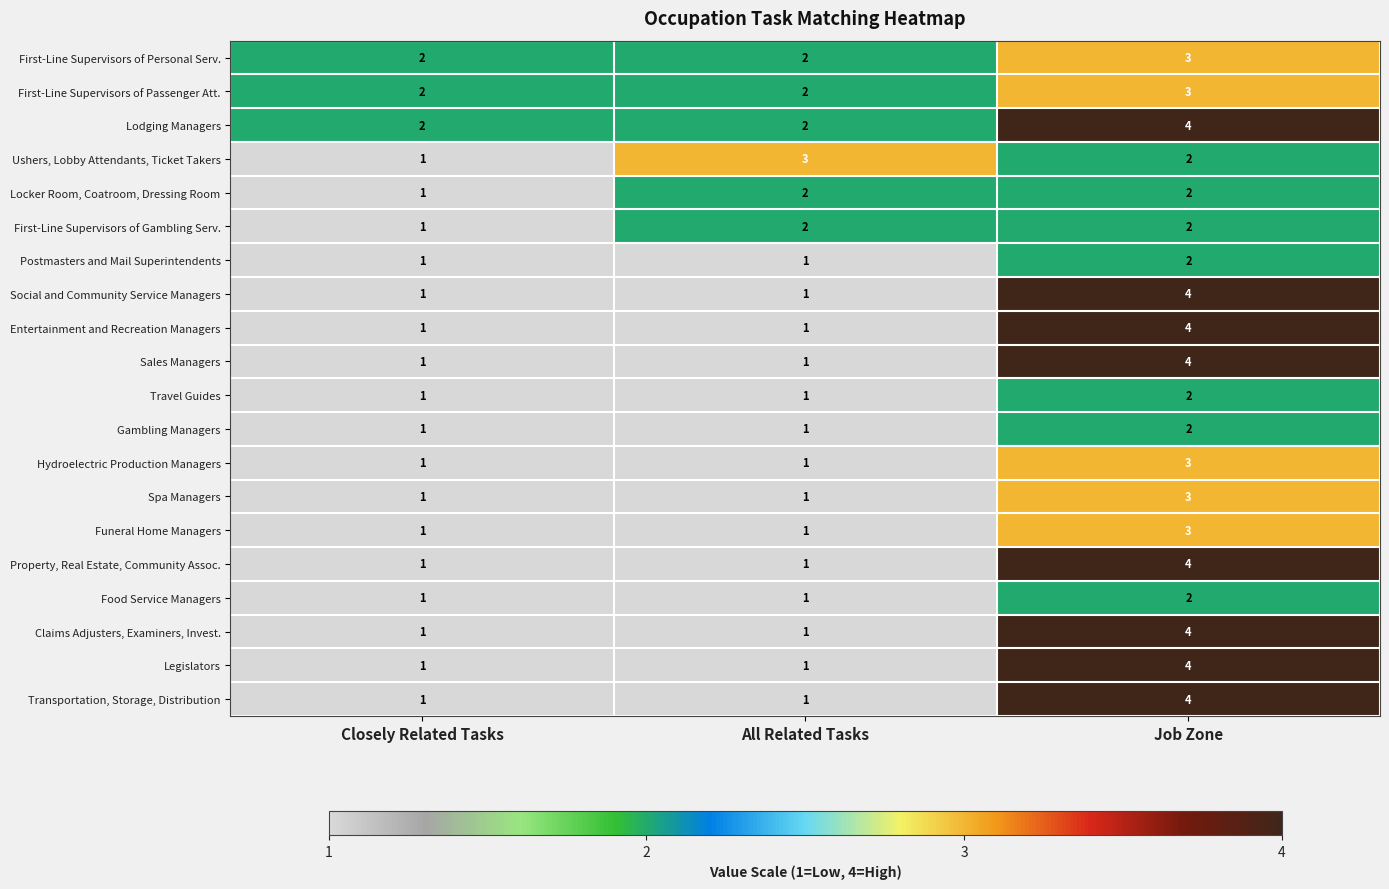

Which series has the largest total across all categories?

Lodging Managers